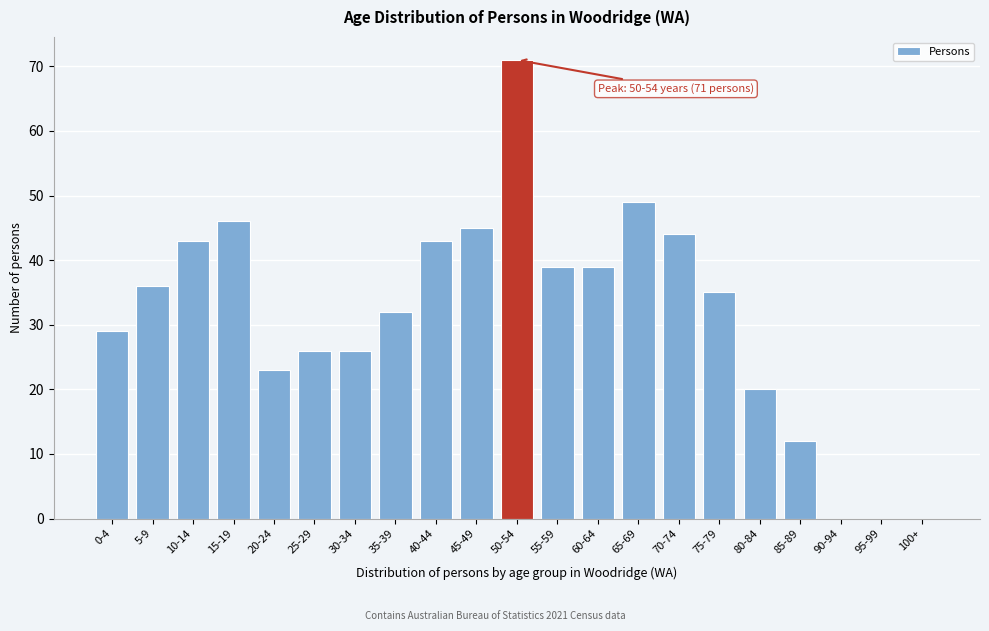

Reading left to right, list all the values displayed in this chart.

0-4=29	5-9=36	10-14=43	15-19=46	20-24=23	25-29=26	30-34=26	35-39=32	40-44=43	45-49=45	50-54=71	55-59=39	60-64=39	65-69=49	70-74=44	75-79=35	80-84=20	85-89=12	90-94=0	95-99=0	100+=0